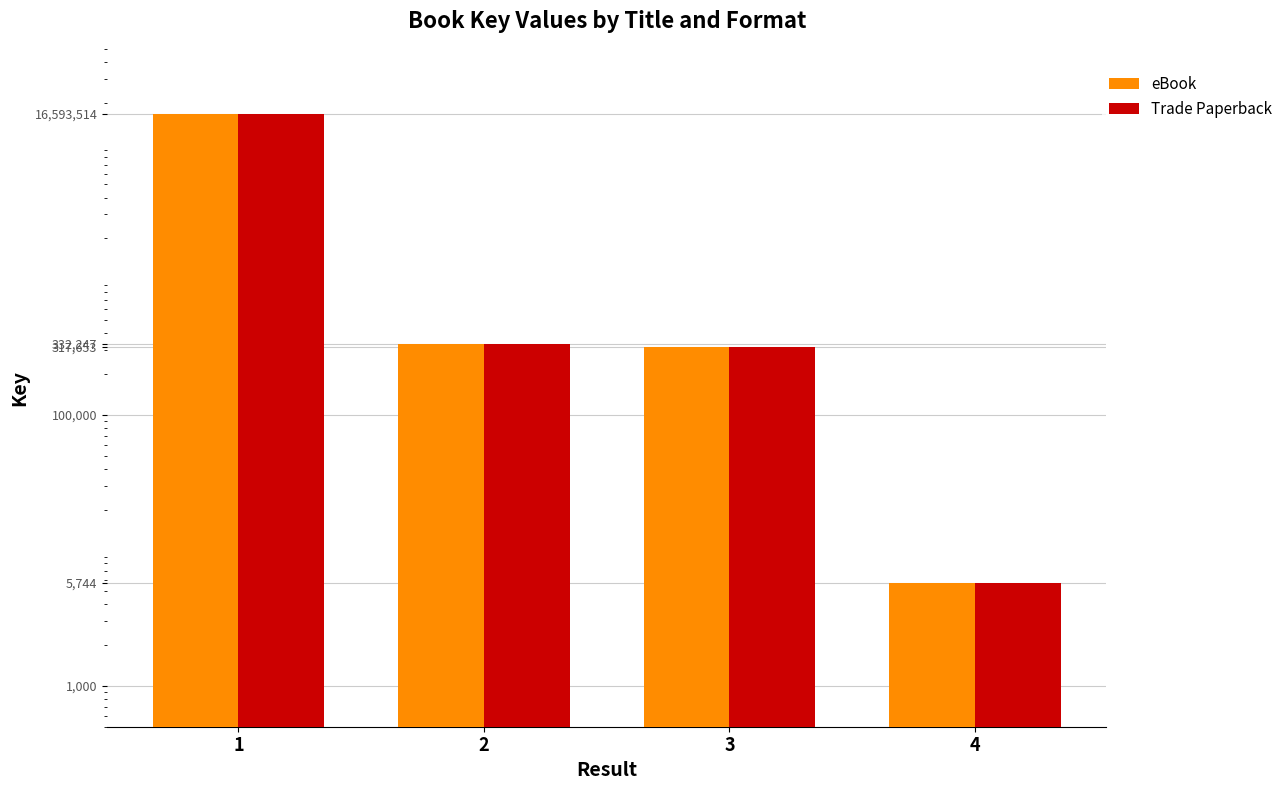

List the series in order of their peak value, lowest first.

eBook, Trade Paperback